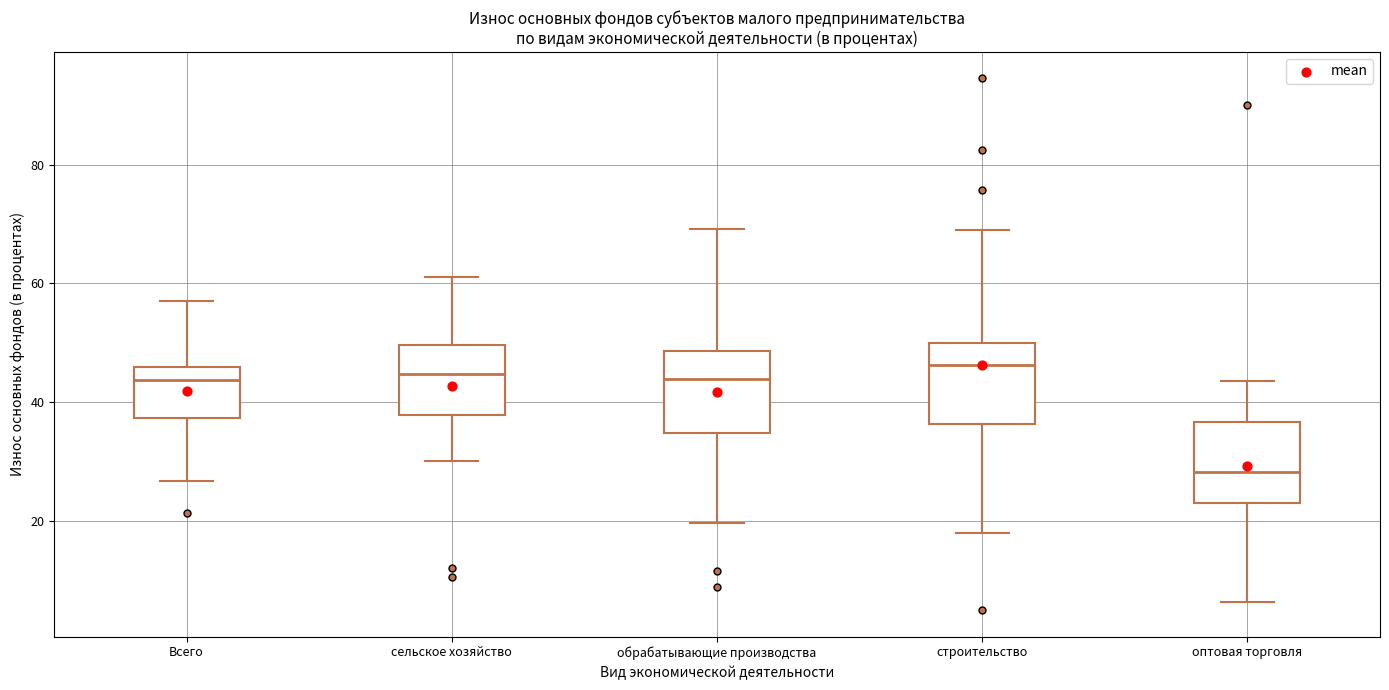

Reading left to right, transcribe this box plot: for each box, give where its median line is, the range the box spans, and where its two whiskers end, as read against the y-axis. The values are not printed on the chart, so give them approximately, as read against the axis.

Всего: median 44, box 38 to 46, whiskers 26 to 58
сельское хозяйство: median 44, box 38 to 50, whiskers 30 to 62
обрабатывающие производства: median 44, box 34 to 48, whiskers 20 to 70
строительство: median 46, box 36 to 50, whiskers 18 to 70
оптовая торговля: median 28, box 24 to 36, whiskers 6 to 44